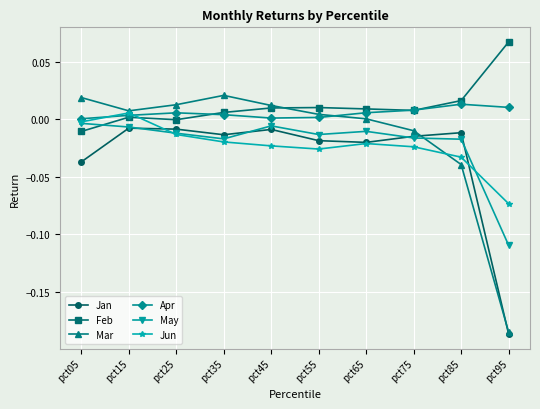

True or false: Jan has more than 1 interior local peaks.

True